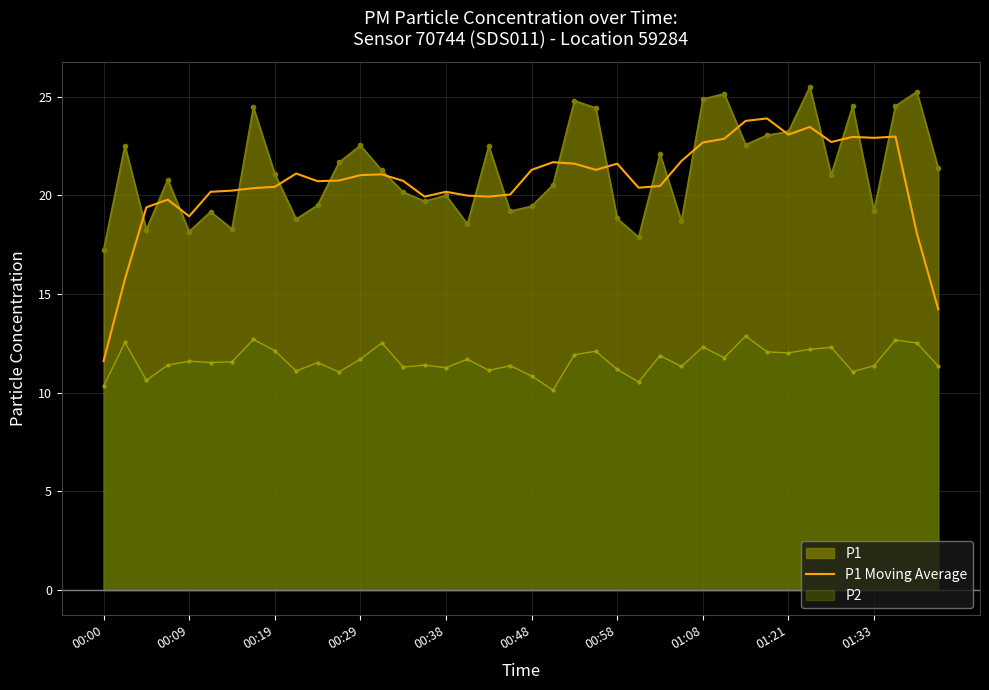

At 00:29, list the series in order from largest to smallest.

P1, P1 Moving Average, P2